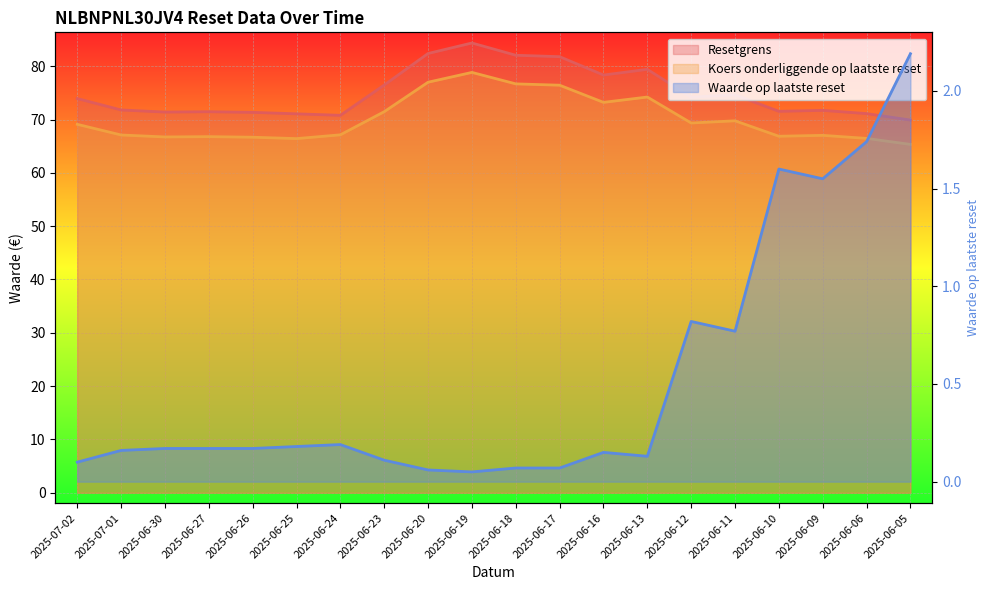

How many values in the Resetgrens series are below 73?

10